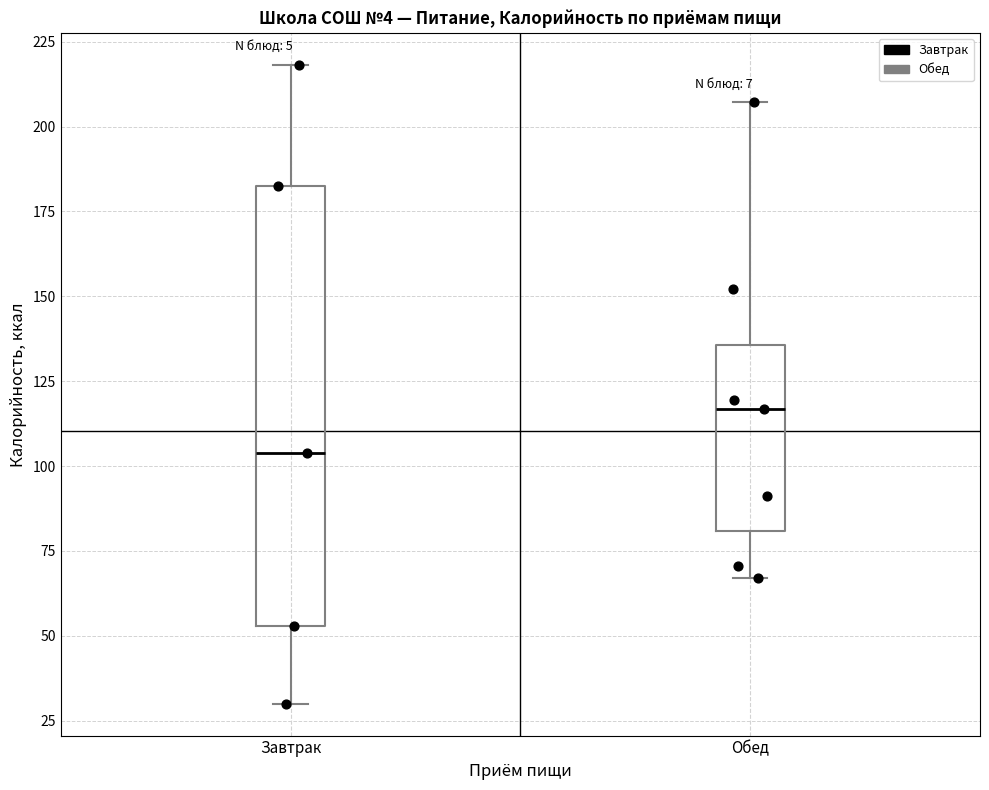

Which box has the highest median line?

Обед